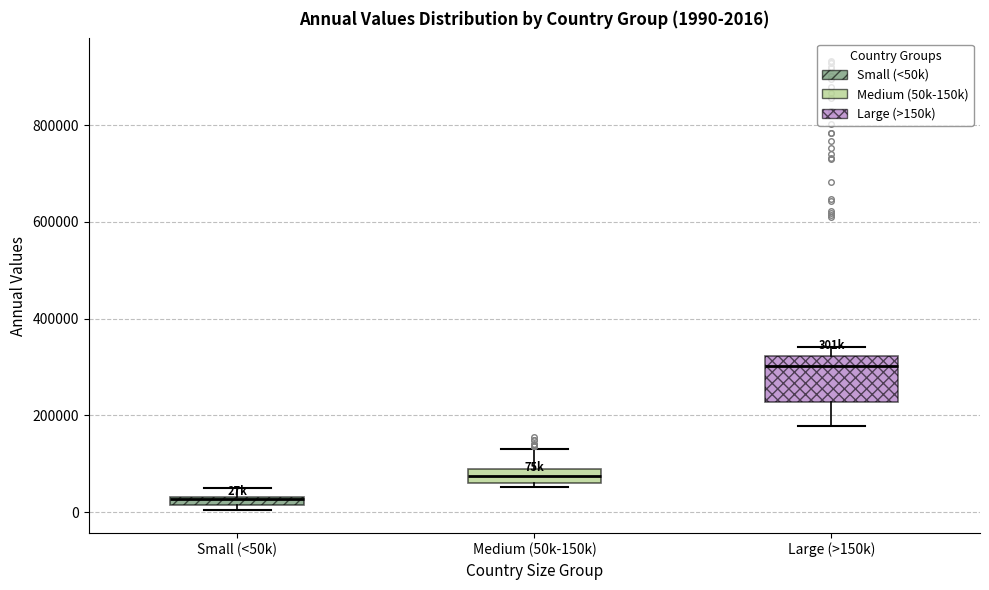

Which box's median line is the lowest?

Small (<50k)